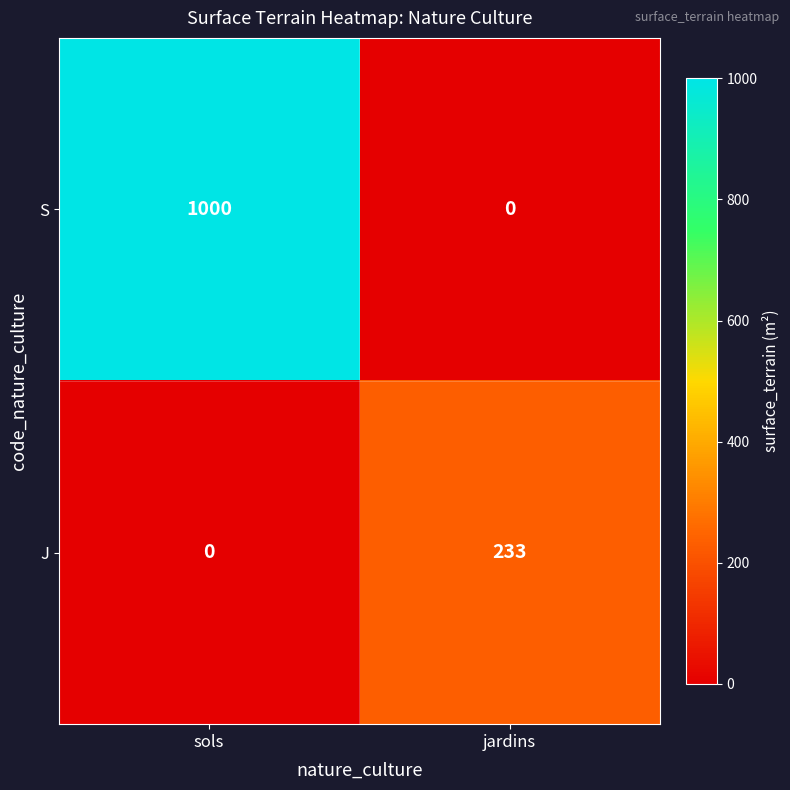

What is the sum of all S values?

1000